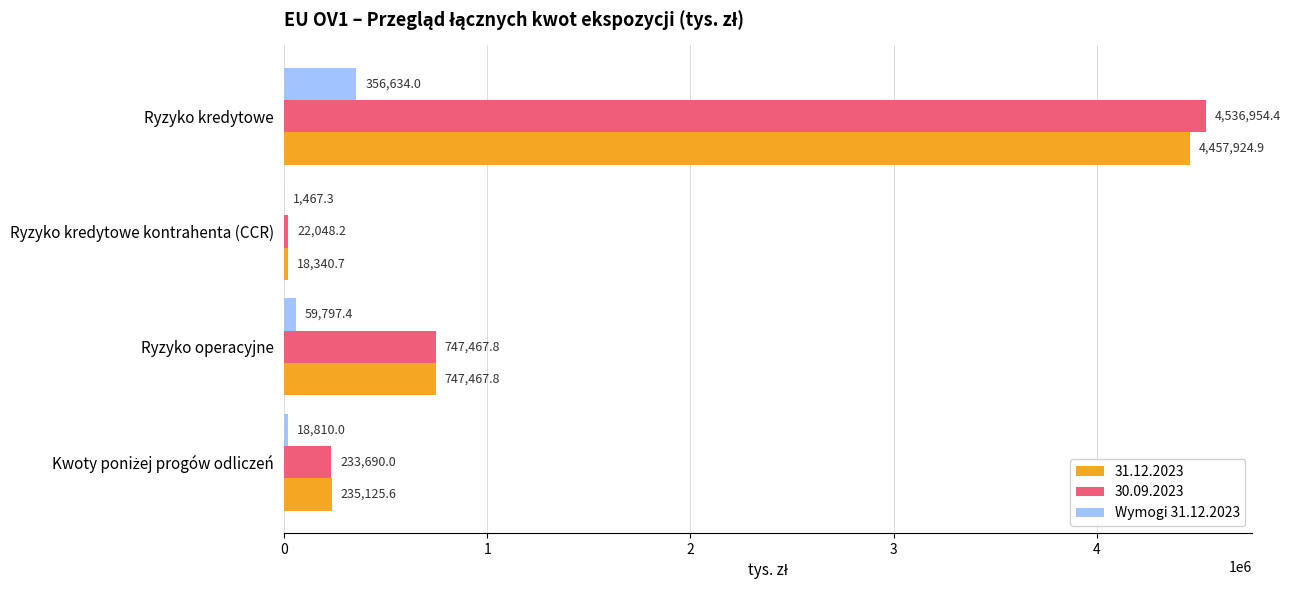

At which category is the sum across all series the highest?

Ryzyko kredytowe